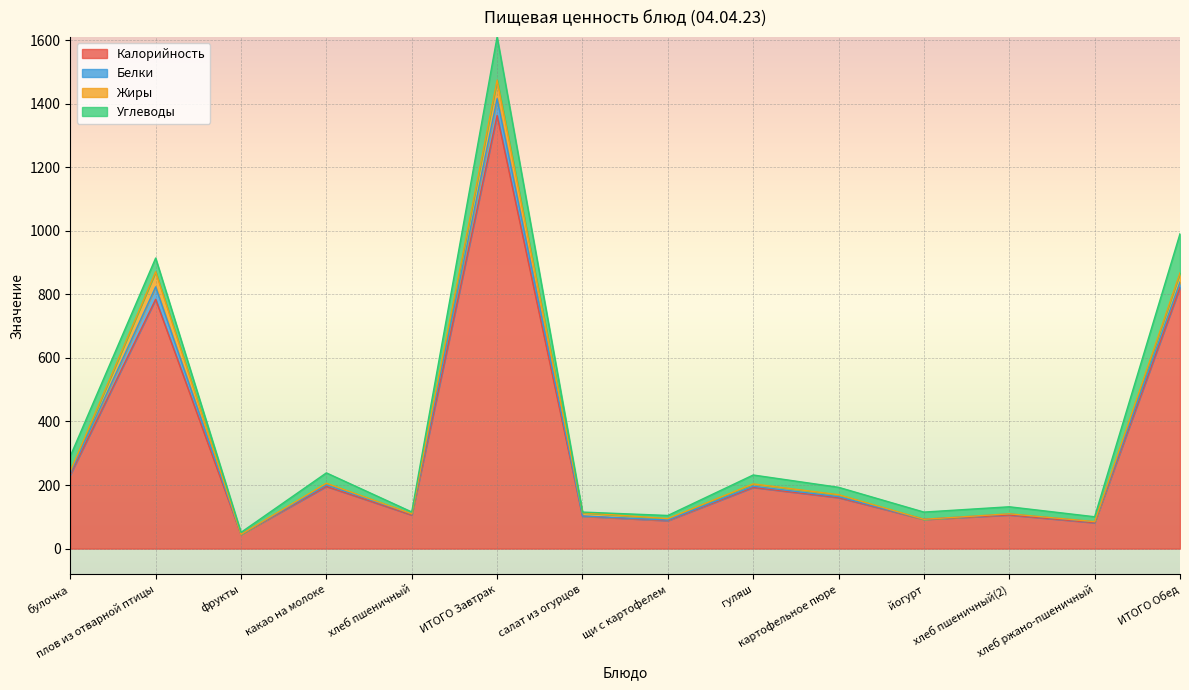

List the series in order of their peak value, highest first.

Калорийность, Углеводы, Жиры, Белки